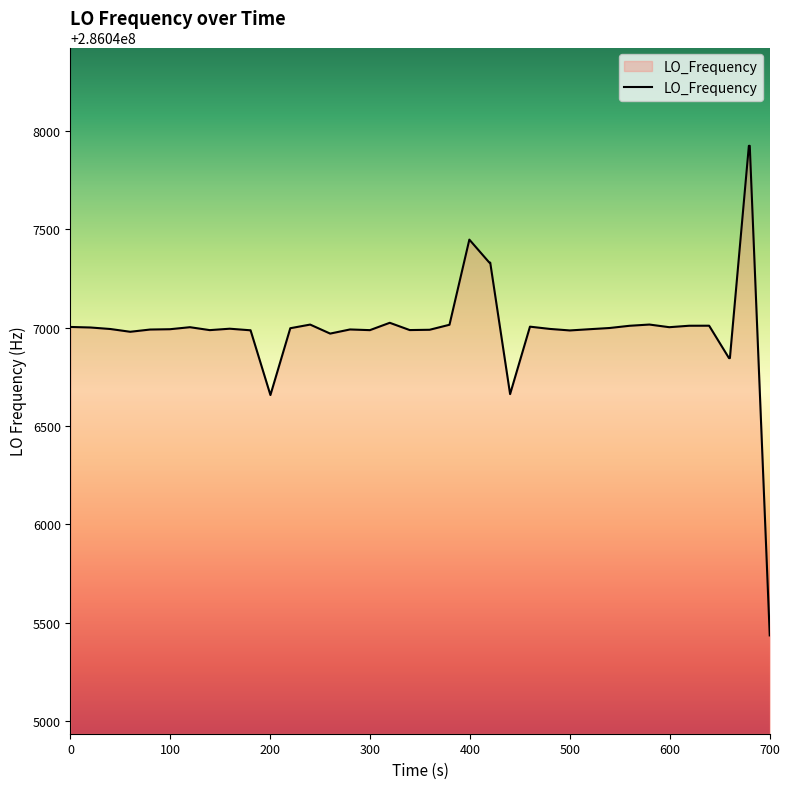

What is the maximum value shown in the chart?

286047924.6